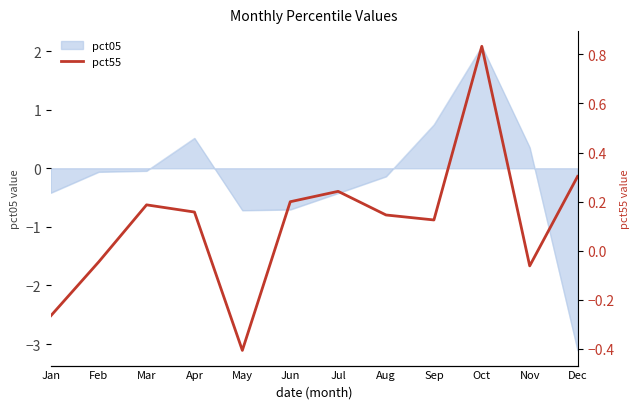

Reading left to right, what are all the values shown in this chart?

Jan=-0.3	Feb=-0.0	Mar=0.2	Apr=0.2	May=-0.4	Jun=0.2	Jul=0.2	Aug=0.1	Sep=0.1	Oct=0.8	Nov=-0.1	Dec=0.3